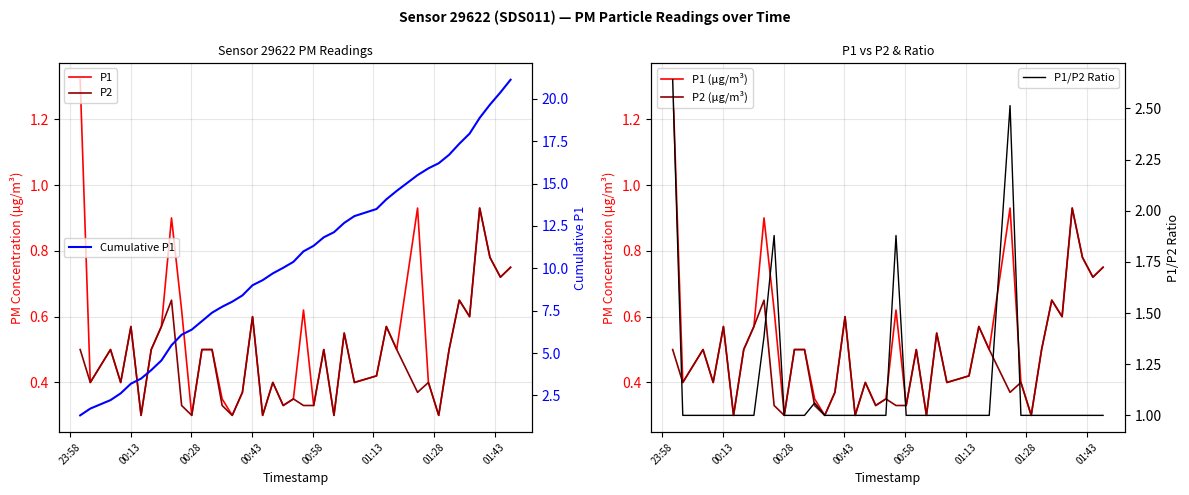

Is this an area chart (filled region under the line)?

No